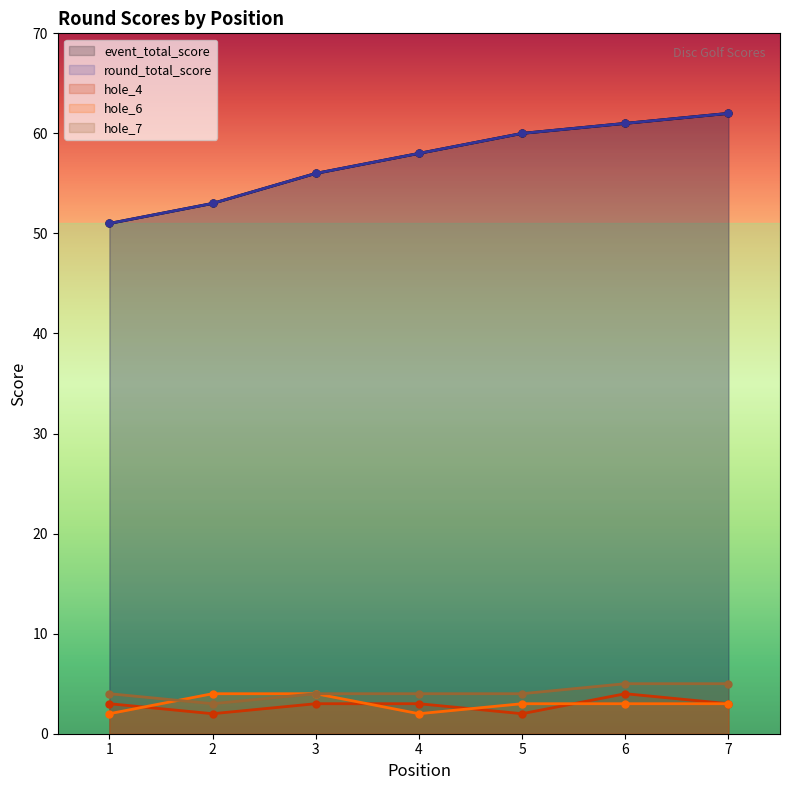

True or false: round_total_score and hole_7 cross at least once.

False